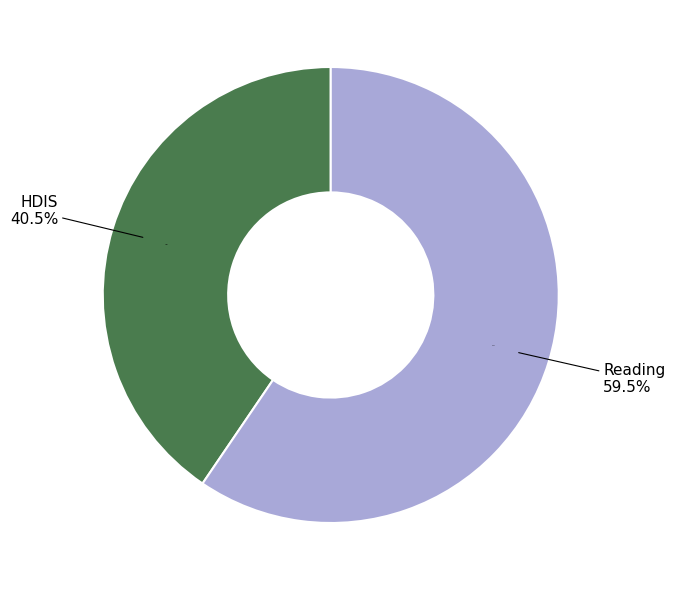

What is the smallest slice in the pie chart?

HDIS